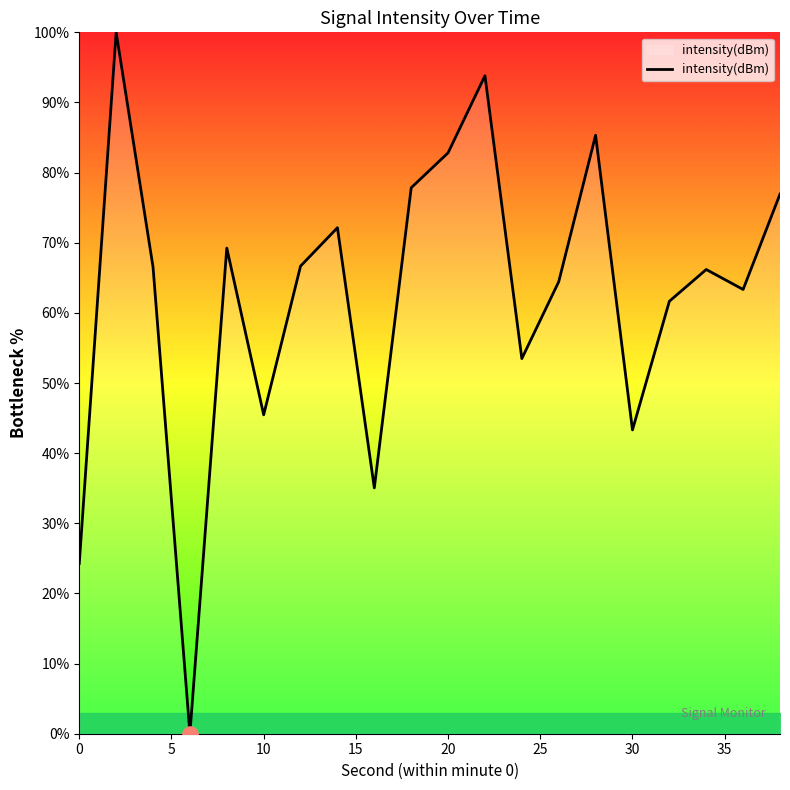

What is the maximum value shown in the chart?

100.0